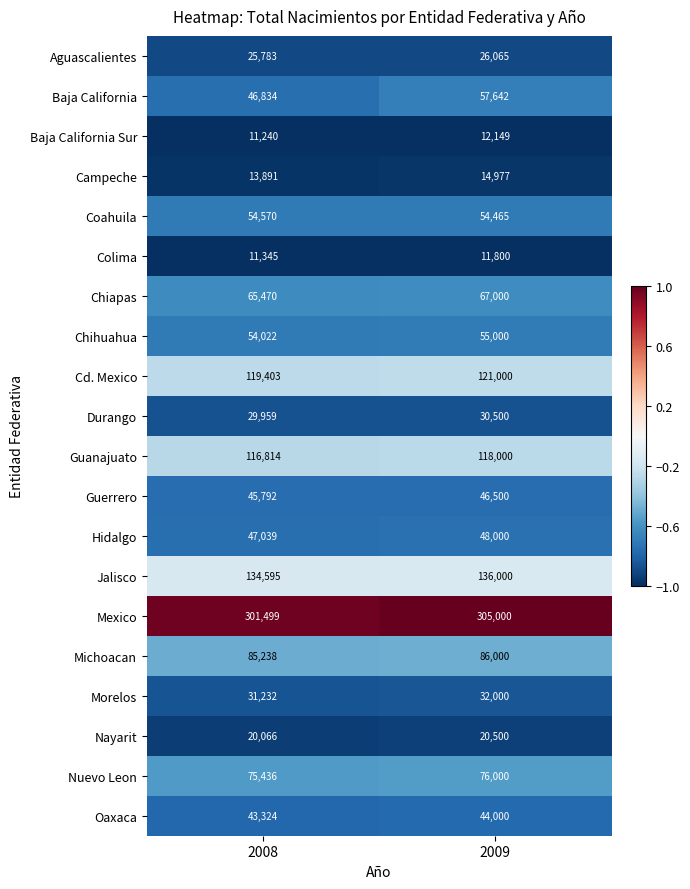

How many categories are shown in the chart?

2